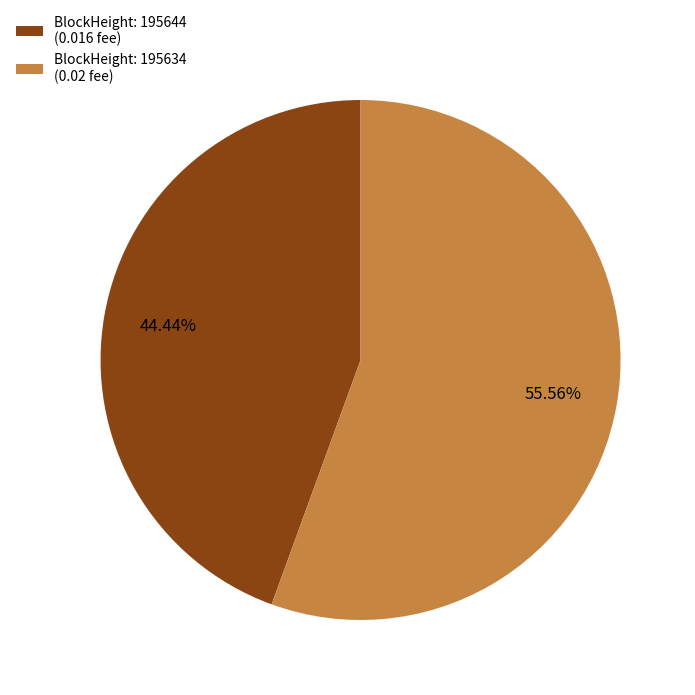

Between BlockHeight: 195634 (0.02 fee) and BlockHeight: 195644 (0.016 fee), which is larger?

BlockHeight: 195634 (0.02 fee)